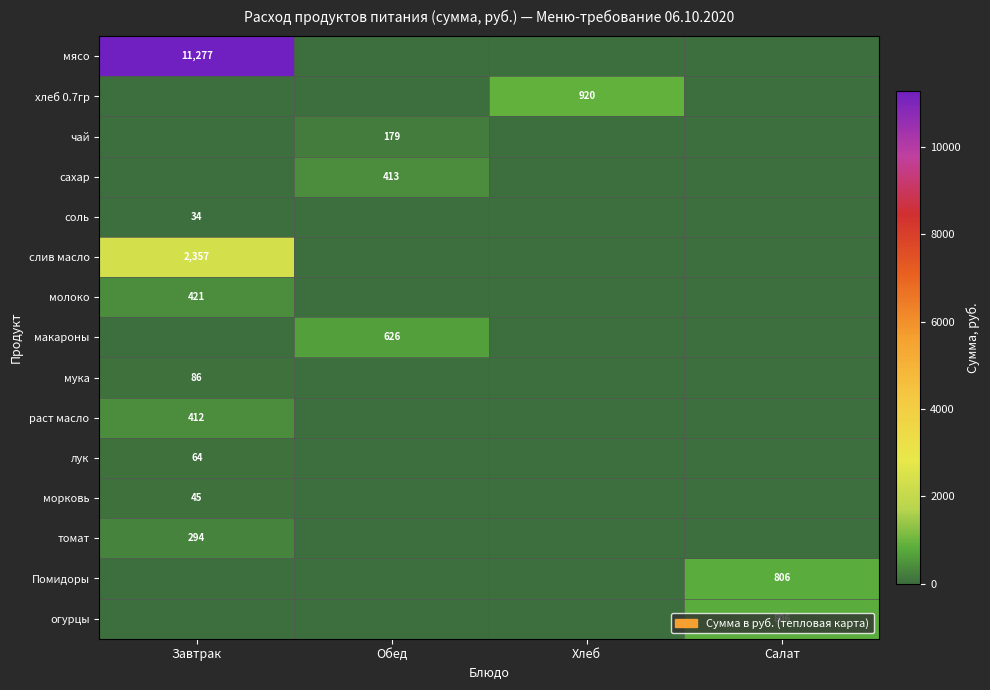

Is it true that слив масло equals 2357 at Завтрак?

True